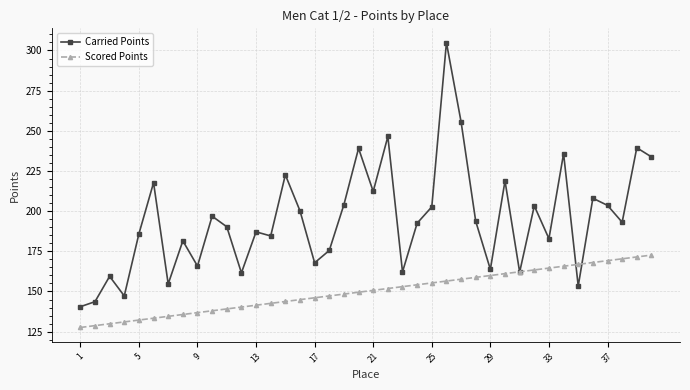

What is the lowest value of the Scored Points series?

127.6